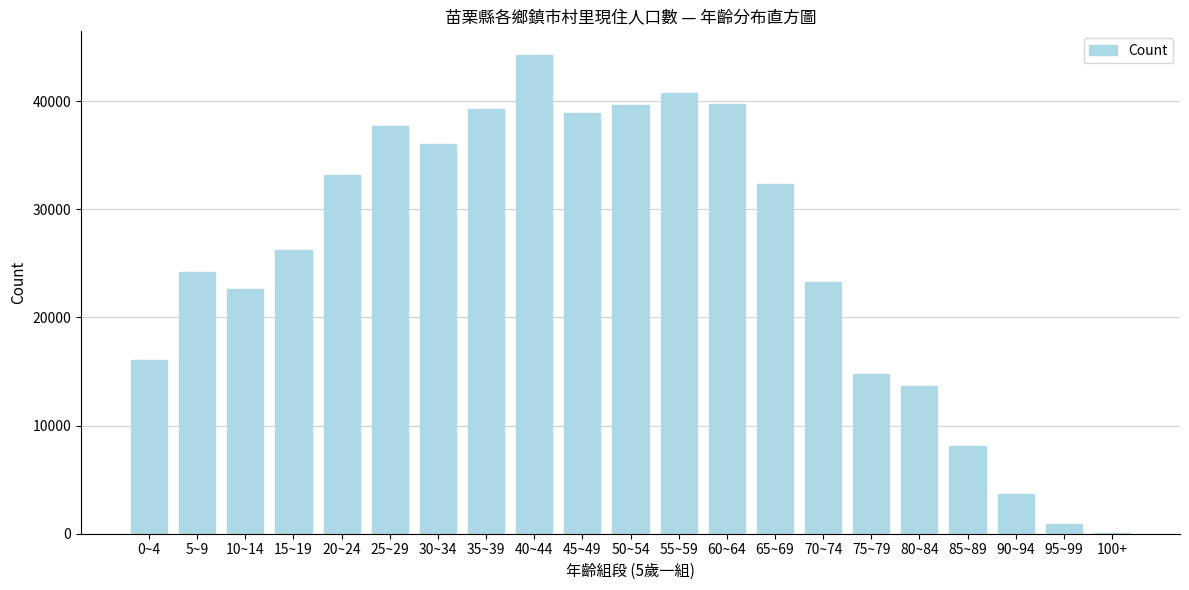

What is the greatest value displayed?

44242